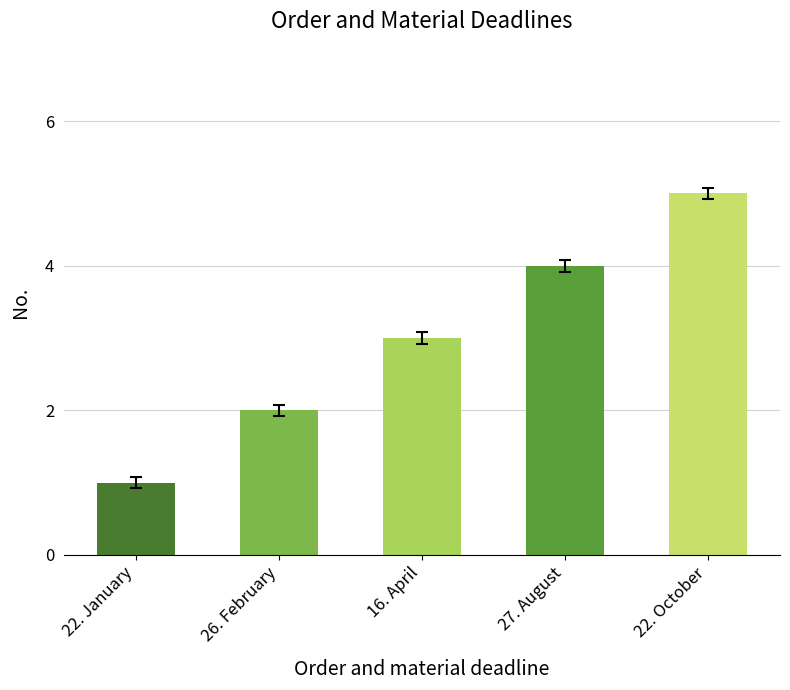

Reading right to left, transcribe all the data shown in this chart.

5	4	3	2	1